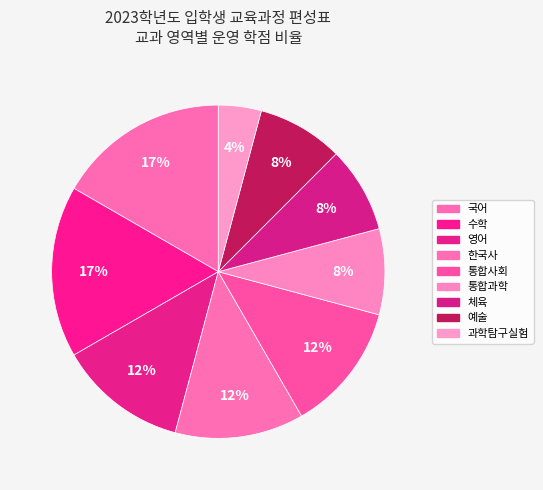

To the nearest percent, what percentage of the pie is 영어?

12%